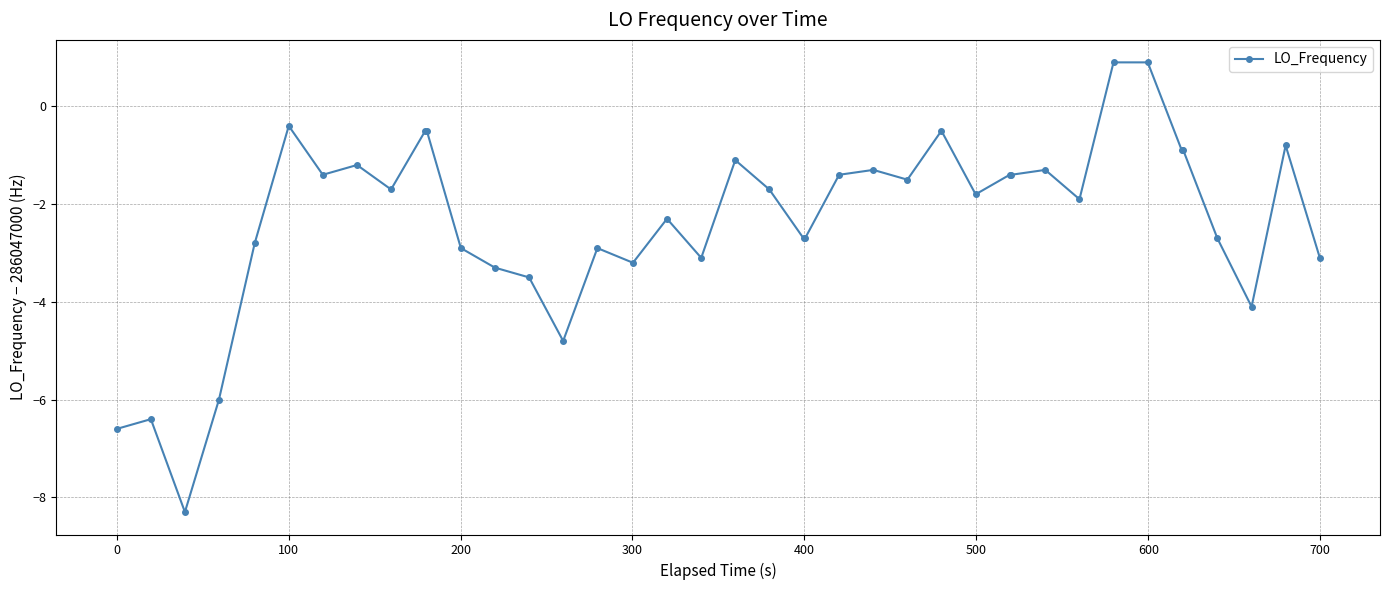

What is the maximum value shown in the chart?

0.9